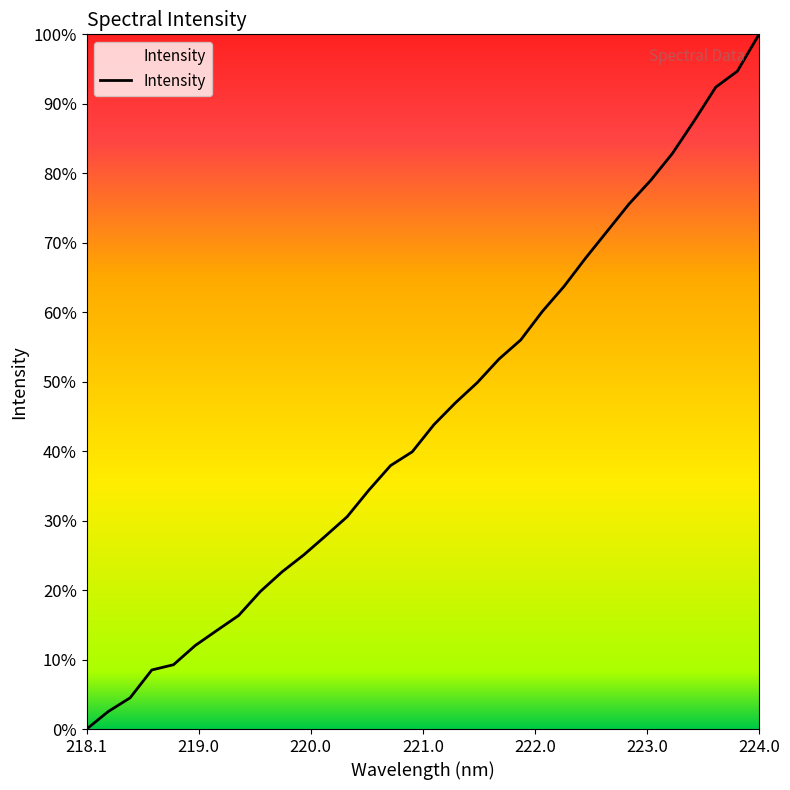

Is this an area chart (filled region under the line)?

Yes